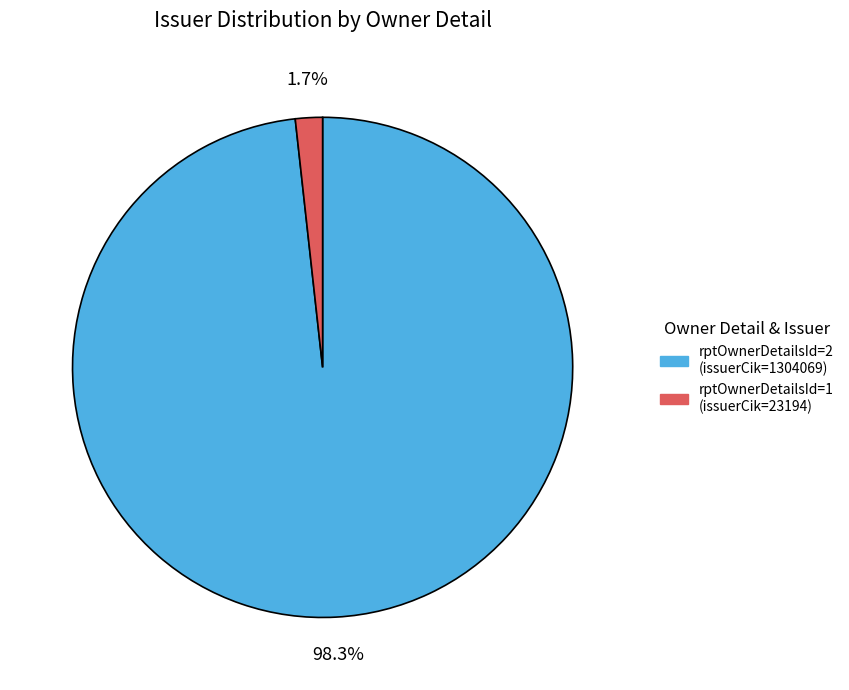

Which category has the biggest portion of the pie?

rptOwnerDetailsId=2 (issuerCik=1304069)